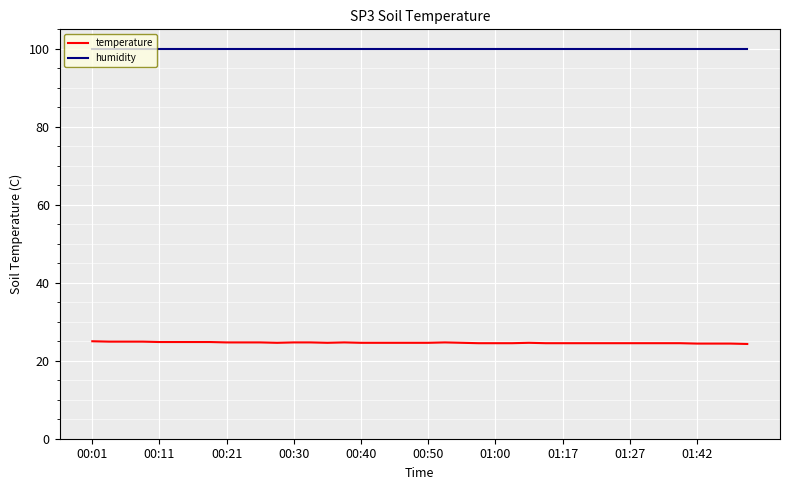

Which series has the largest total across all categories?

humidity